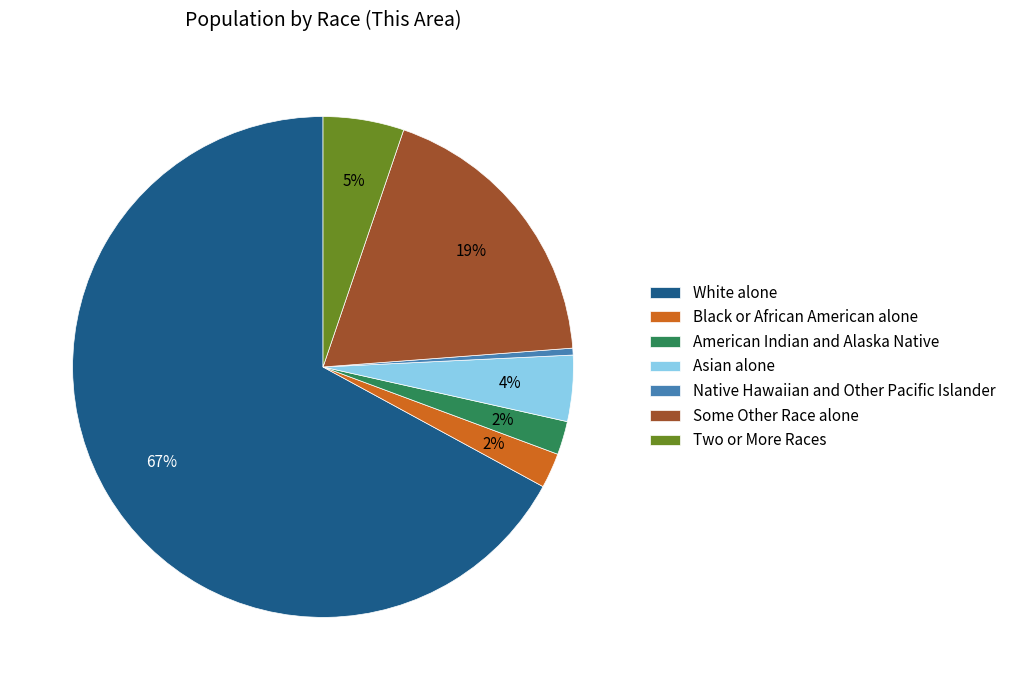

Which category has the biggest portion of the pie?

White alone